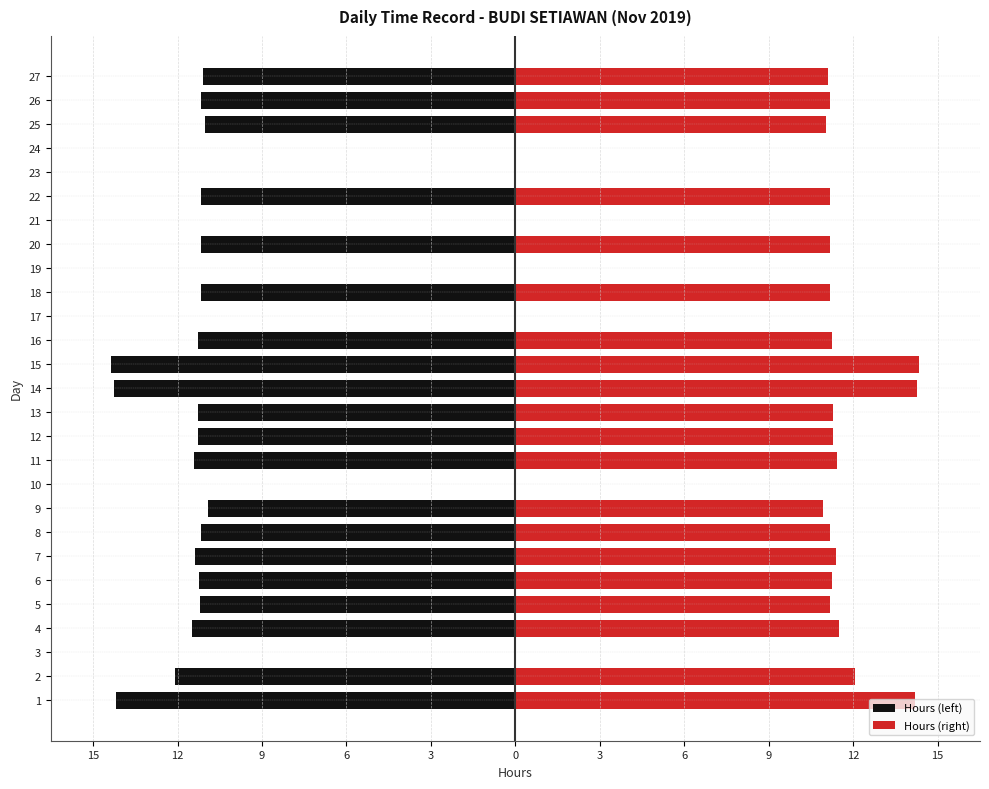

What is the label of the 9th bar from the right?

18